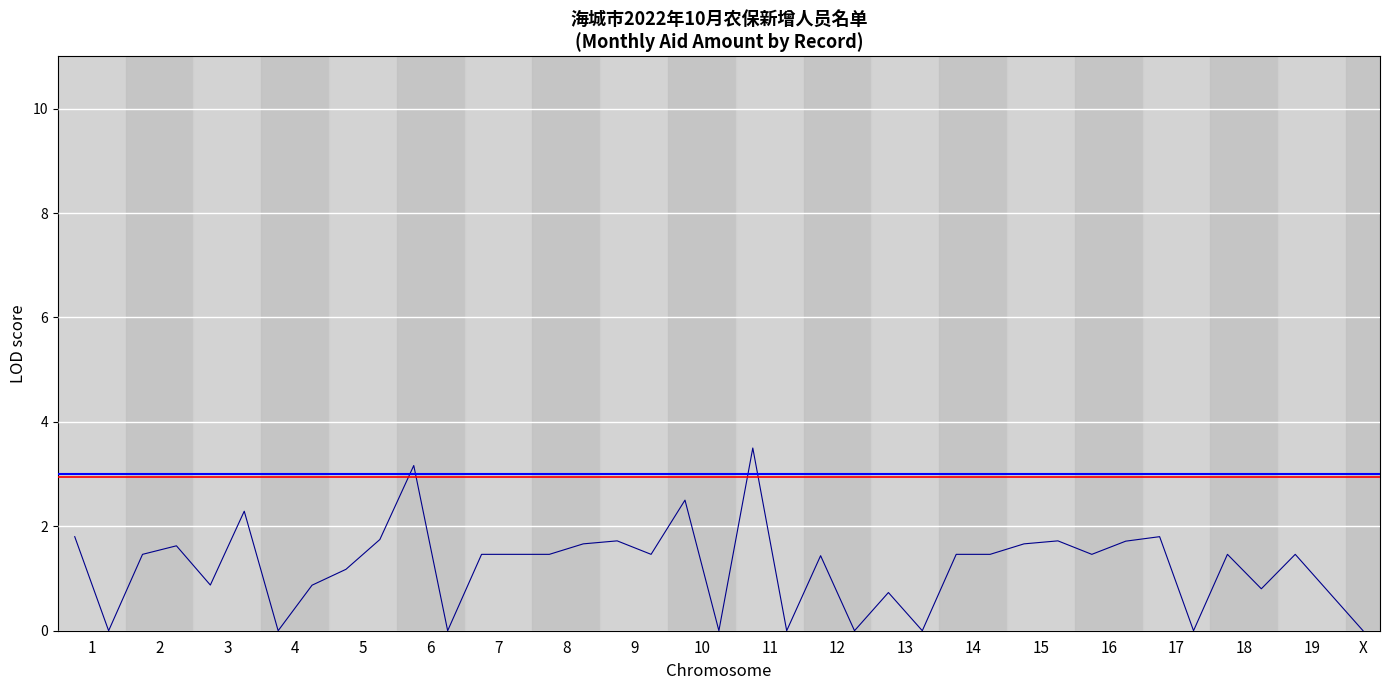

What is the greatest value displayed?

3.5